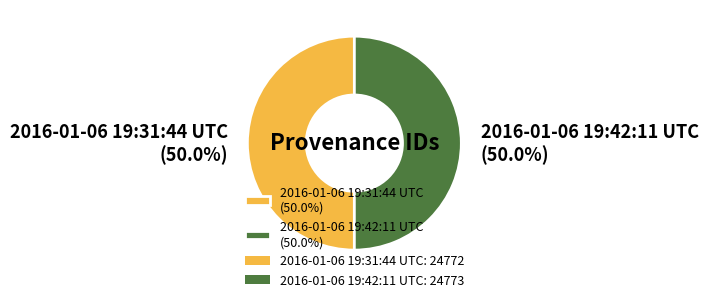

Is the sum of 2016-01-06 19:42:11 UTC (50.0%) and 2016-01-06 19:31:44 UTC (50.0%) greater than half?

Yes